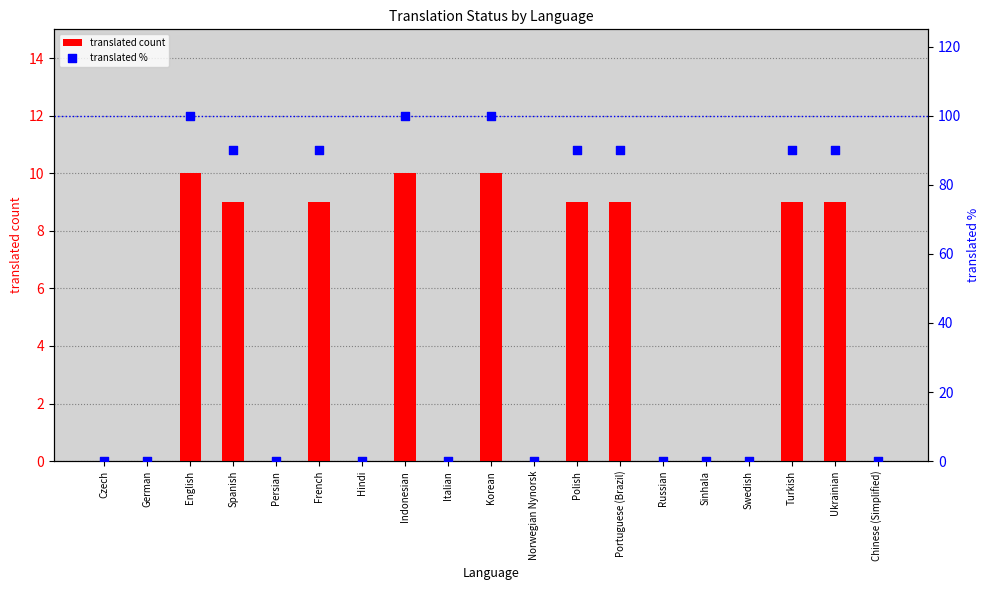

What are all the series names shown in the legend?

translated count, translated %